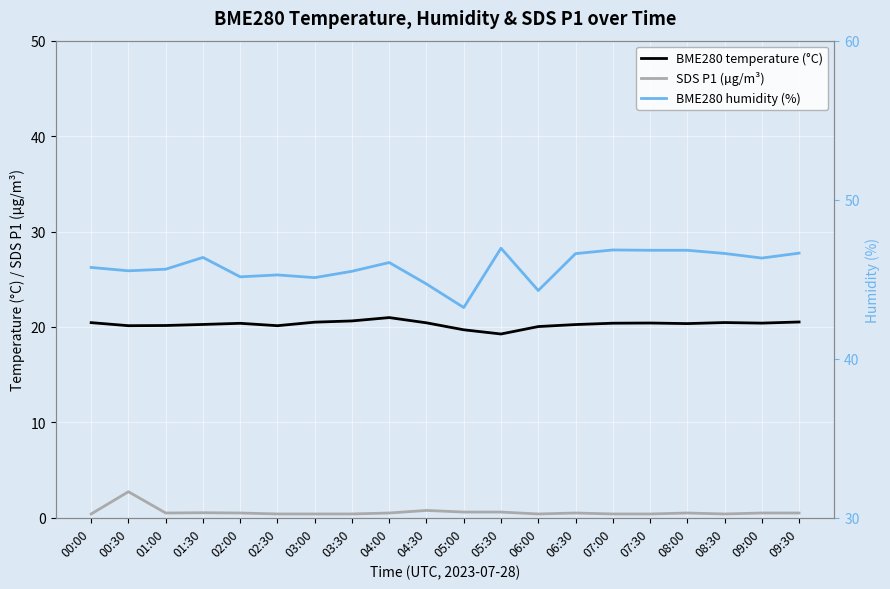

What is the maximum value shown in the chart?

47.0